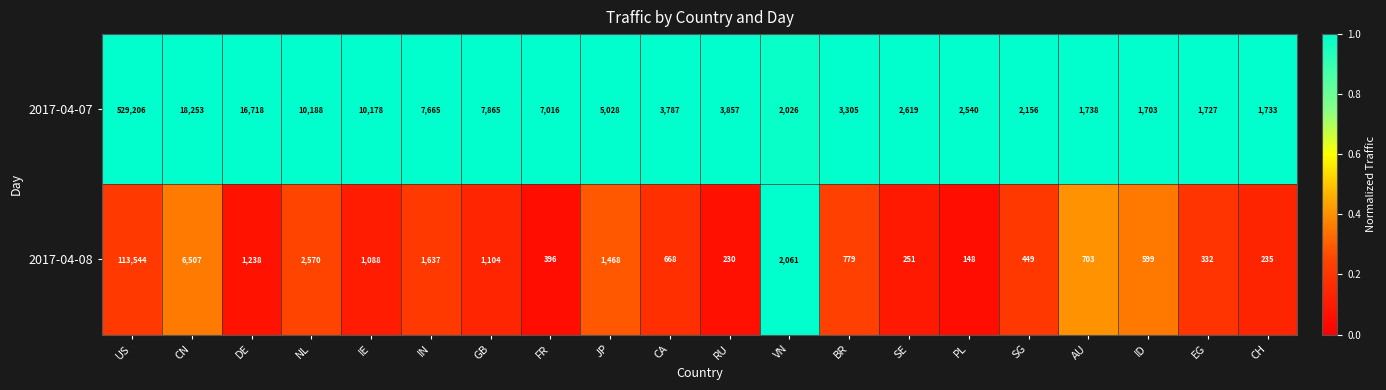

The value of 2017-04-07 at US is 529206. True or false?

True